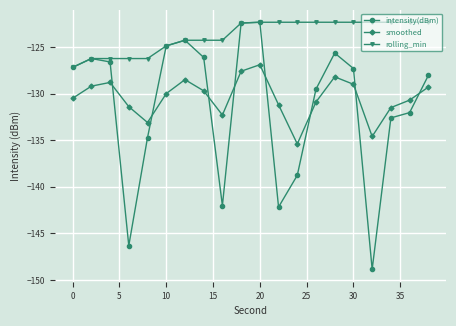

In smoothed, how many points are higher than both neighbors (excluding endpoints)?

4